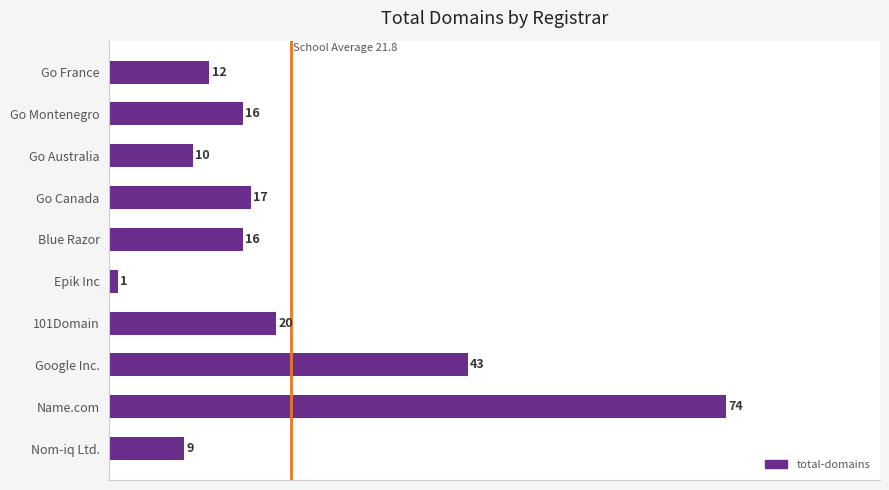

At which category does the chart reach its minimum across all series?

Epik Inc